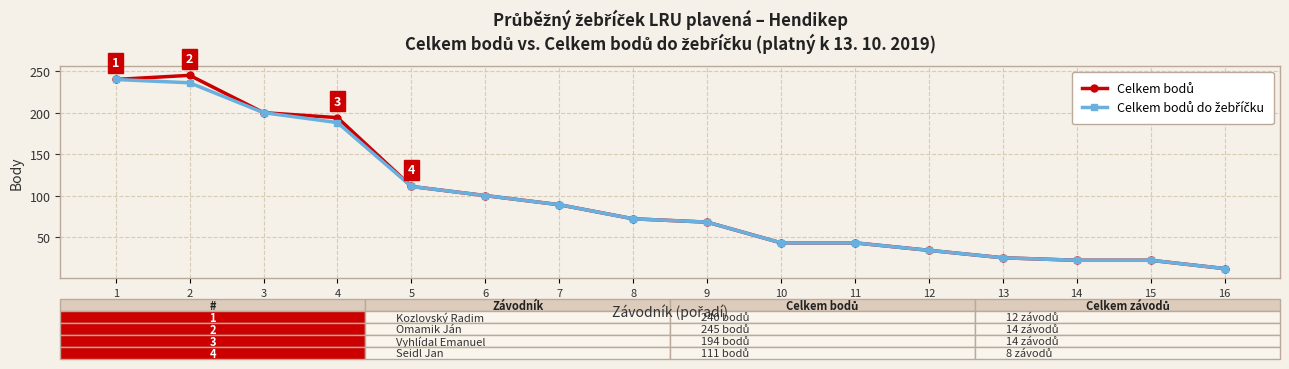

What is the total value across all series at 3?

400